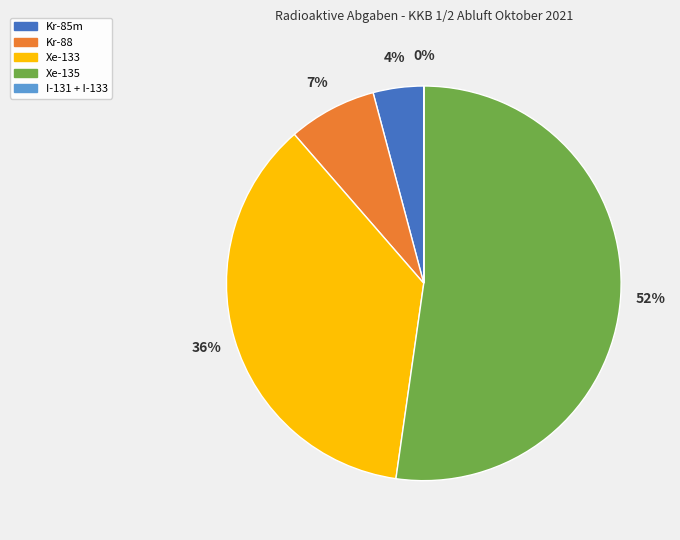

To the nearest percent, what is the difference between the Xe-135 and Kr-85m slice percentages?

48%